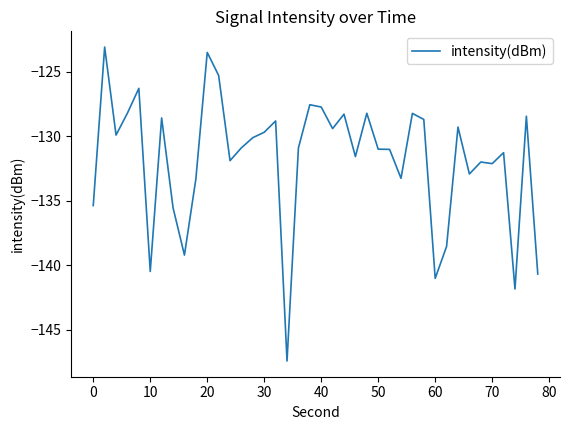

What is the smallest value displayed?

-147.4